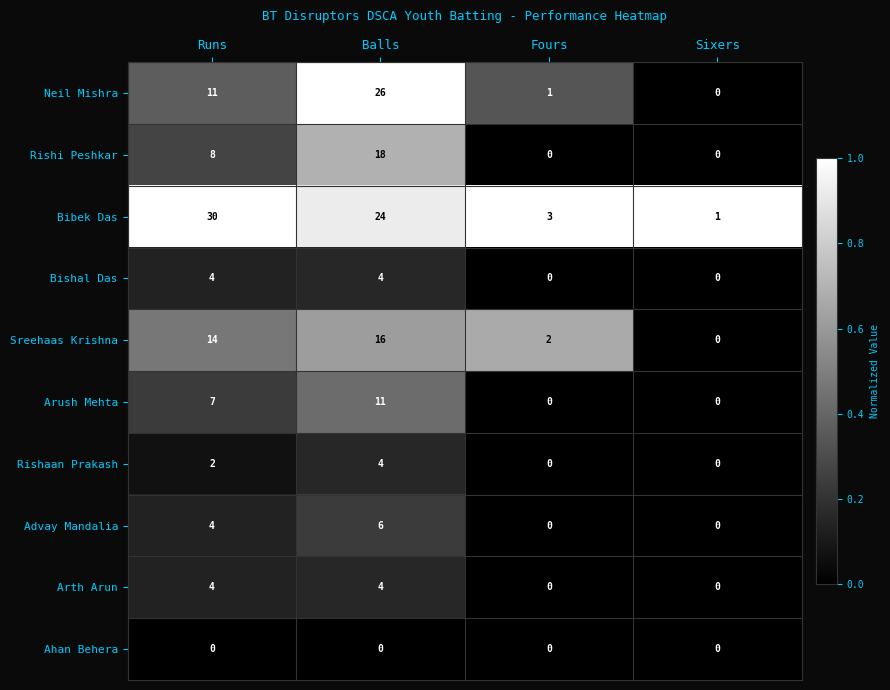

How many Rishaan Prakash values are between 0 and 4?

4